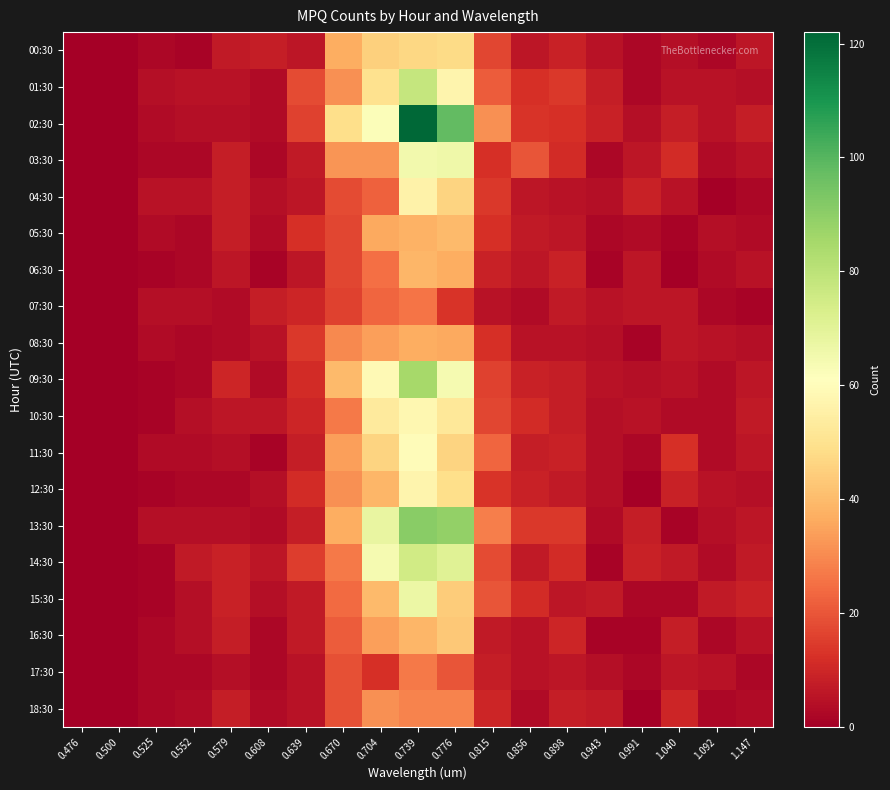

What is the greatest value displayed?

122